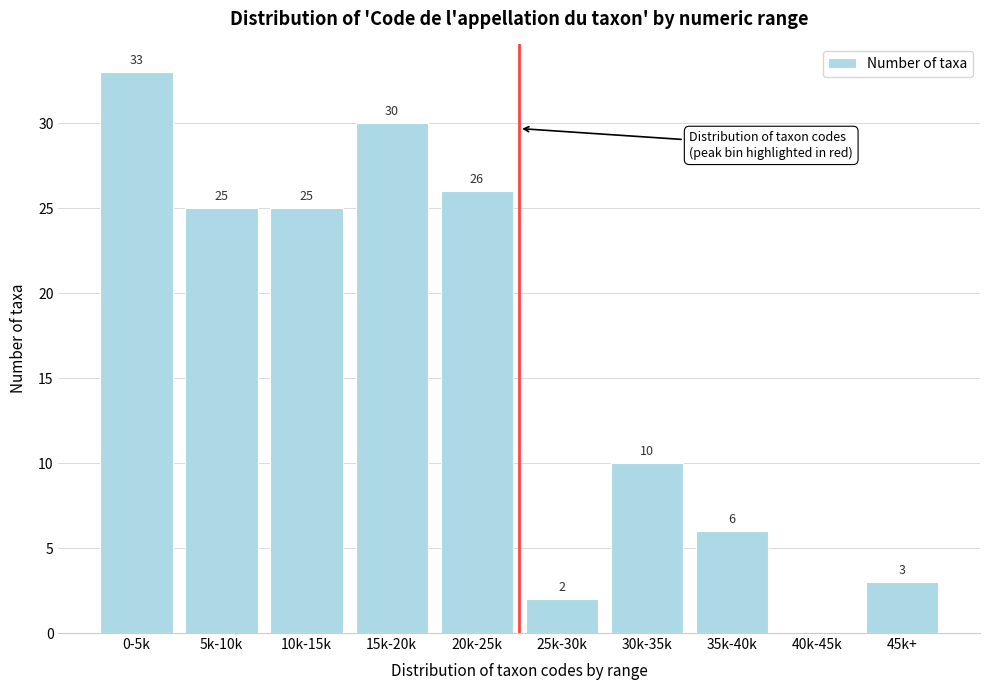

Reading right to left, extract all data points from this chart.

45k+=3	40k-45k=0	35k-40k=6	30k-35k=10	25k-30k=2	20k-25k=26	15k-20k=30	10k-15k=25	5k-10k=25	0-5k=33